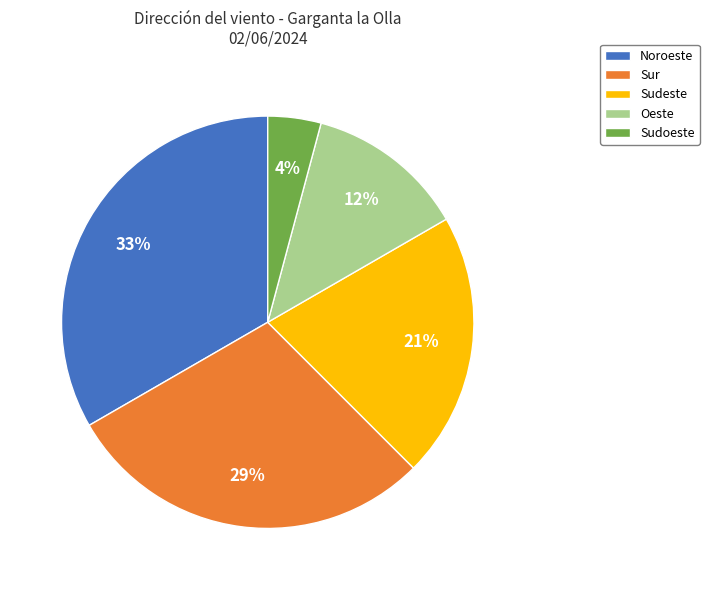

Combined, do Sudeste and Noroeste account for over 50%?

Yes